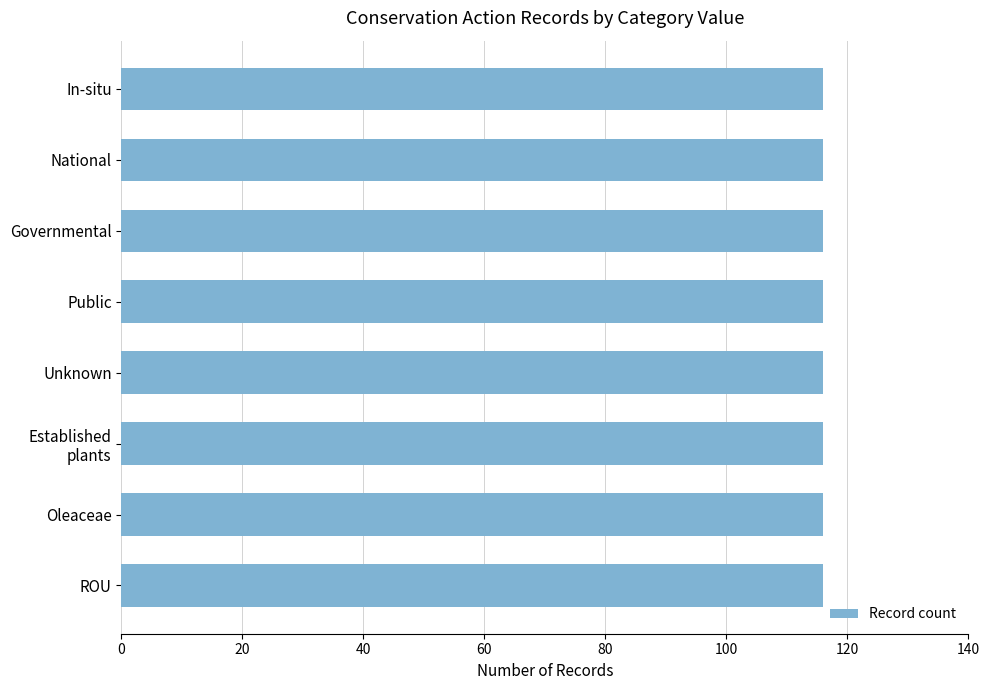

The value at In-situ is 194. True or false?

False